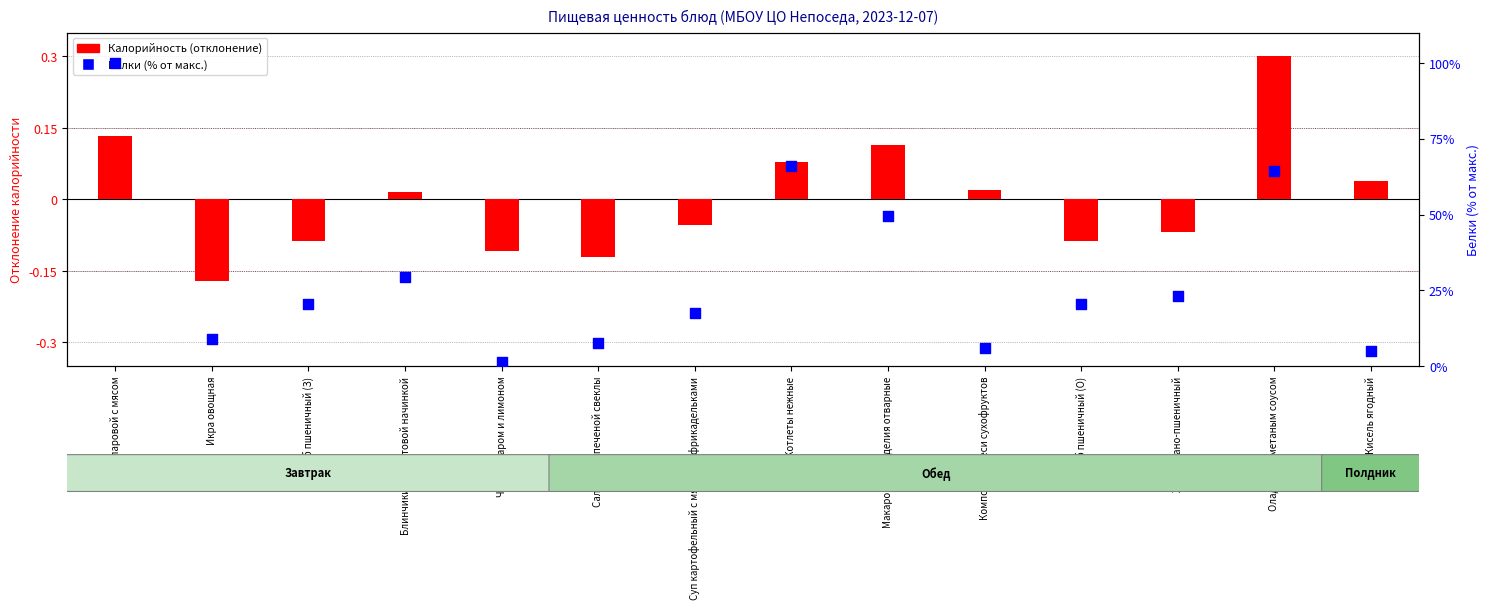

At how many categories does at least one series exceed 79?

1